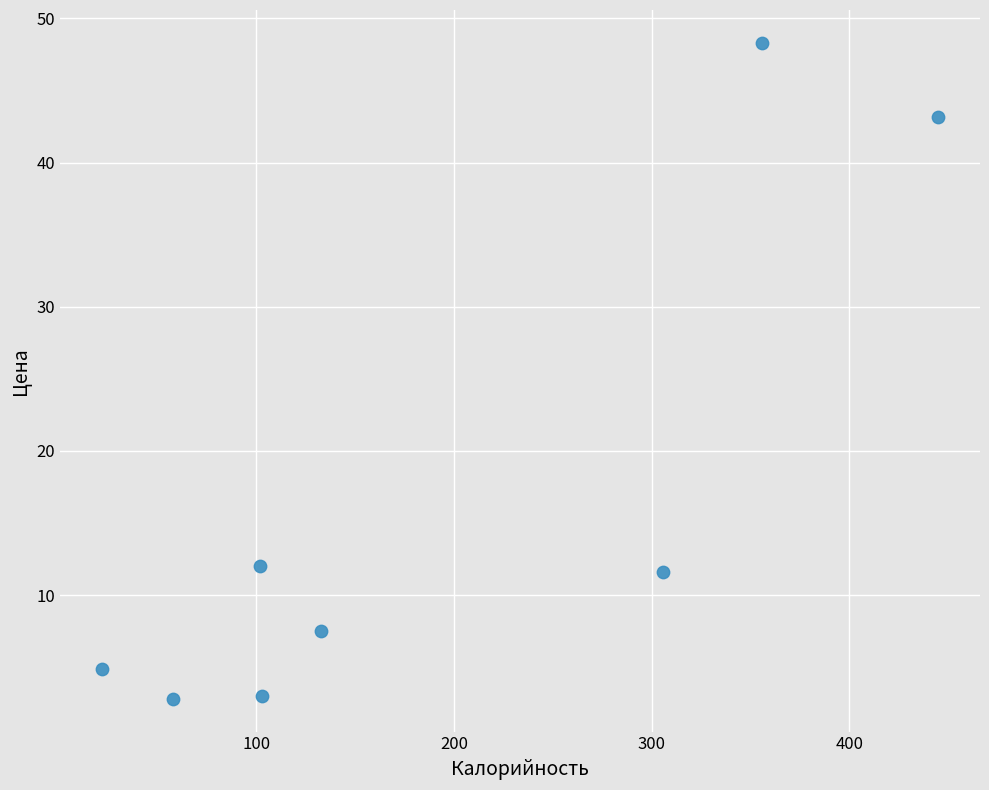

What is the range of Y values (max minus min)?

45.5